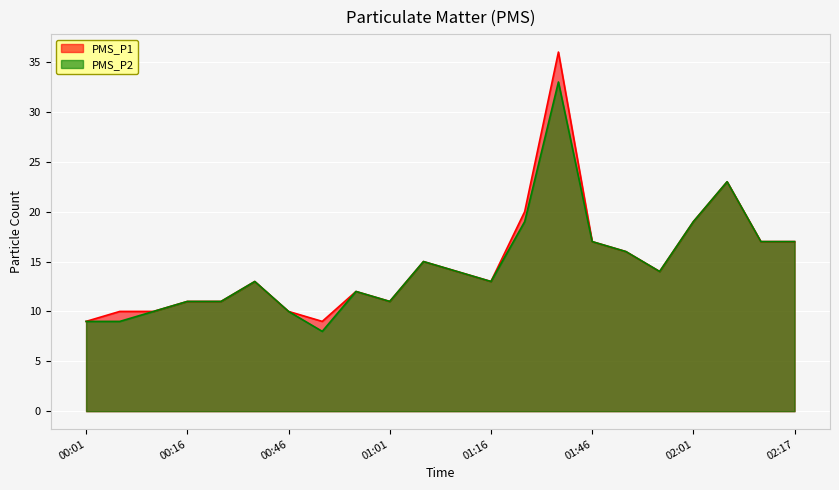

True or false: PMS_P1 has more than 2 points higher than both neighbors.

True